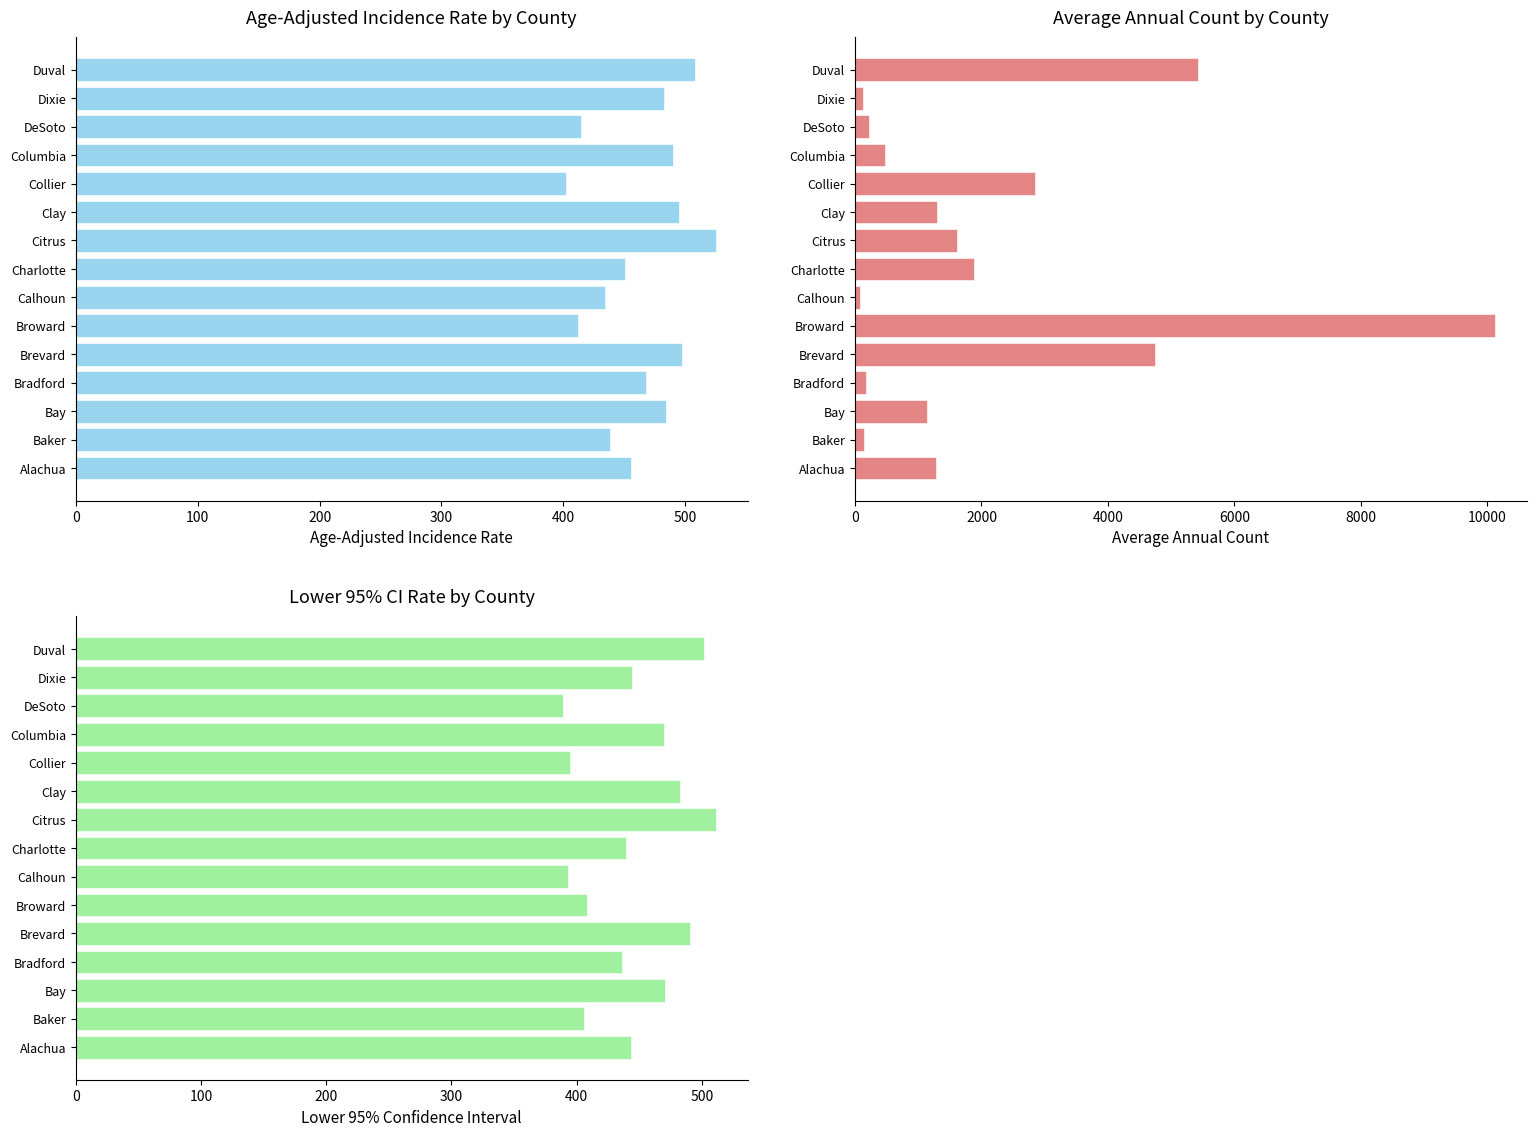

Reading right to left, extract all data points from this chart.

Age-Adjusted Incidence Rate: 508.1	483.0	414.4	490.1	402.0	495.0	524.9	450.8	434.4	412.0	497.8	467.7	483.9	438.1	455.2
Average Annual Count: 5418.0	129.0	224.0	470.0	2852.0	1289.0	1612.0	1876.0	86.0	10118.0	4745.0	170.0	1143.0	142.0	1283.0
Lower 95% CI: 501.9	444.2	389.4	469.7	394.4	482.6	511.0	439.3	393.5	408.3	491.0	436.0	471.0	405.9	443.8